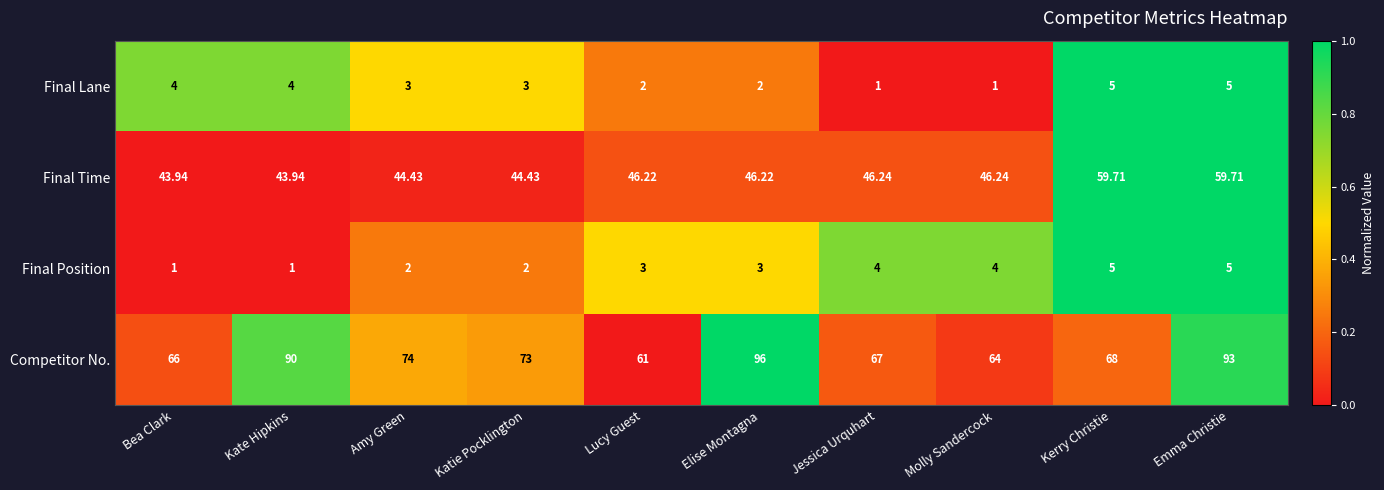

List the labels in order of Competitor No. value, smallest first.

Lucy Guest, Molly Sandercock, Bea Clark, Jessica Urquhart, Kerry Christie, Katie Pocklington, Amy Green, Kate Hipkins, Emma Christie, Elise Montagna